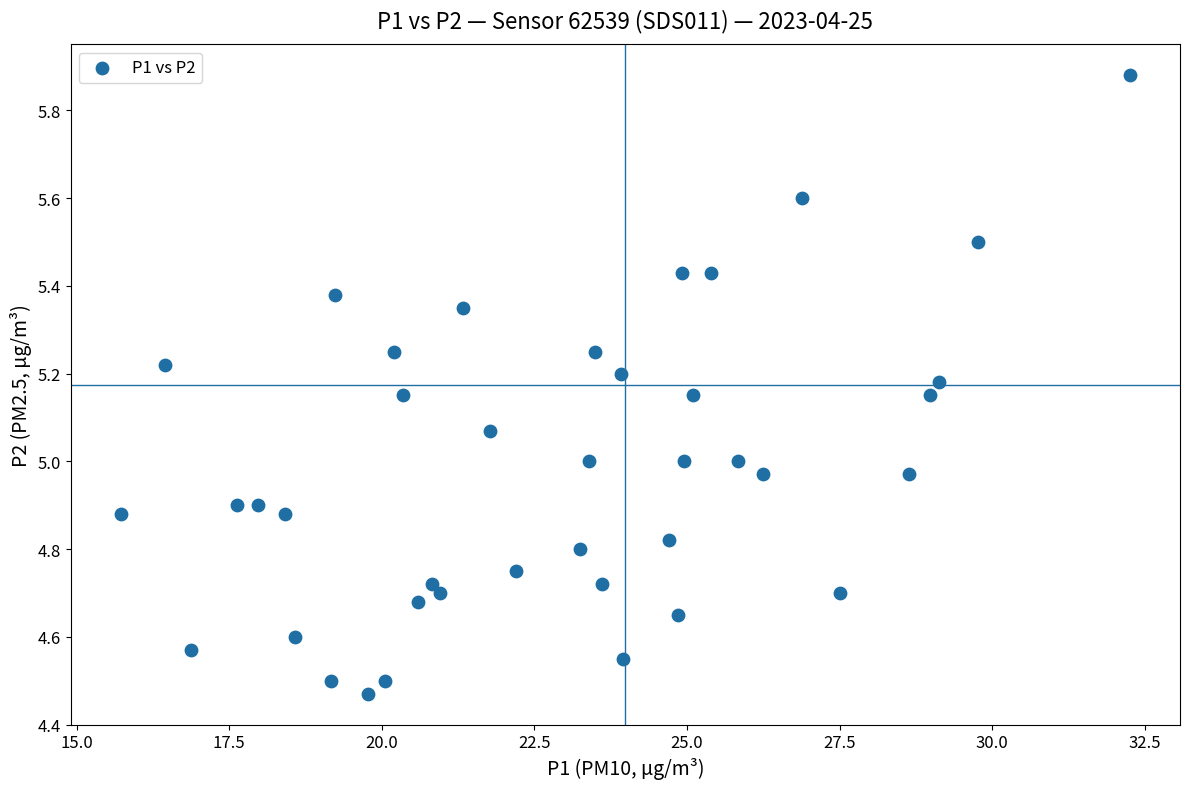

What is the range of Y values (max minus min)?

1.4